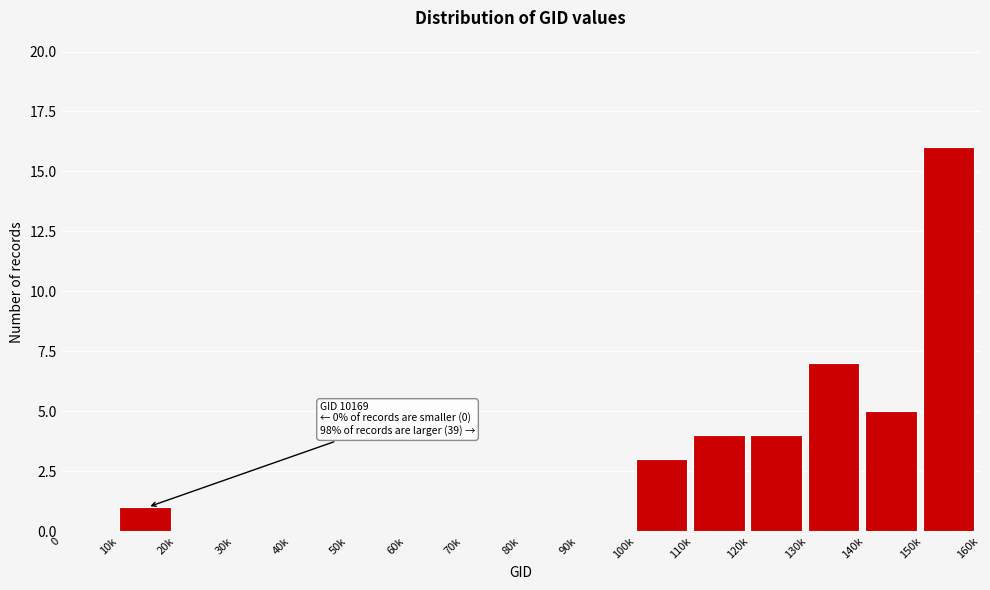

Reading left to right, what are all the values shown in this chart?

0=0	10k=1	20k=0	30k=0	40k=0	50k=0	60k=0	70k=0	80k=0	90k=0	100k=3	110k=4	120k=4	130k=7	140k=5	150k=16